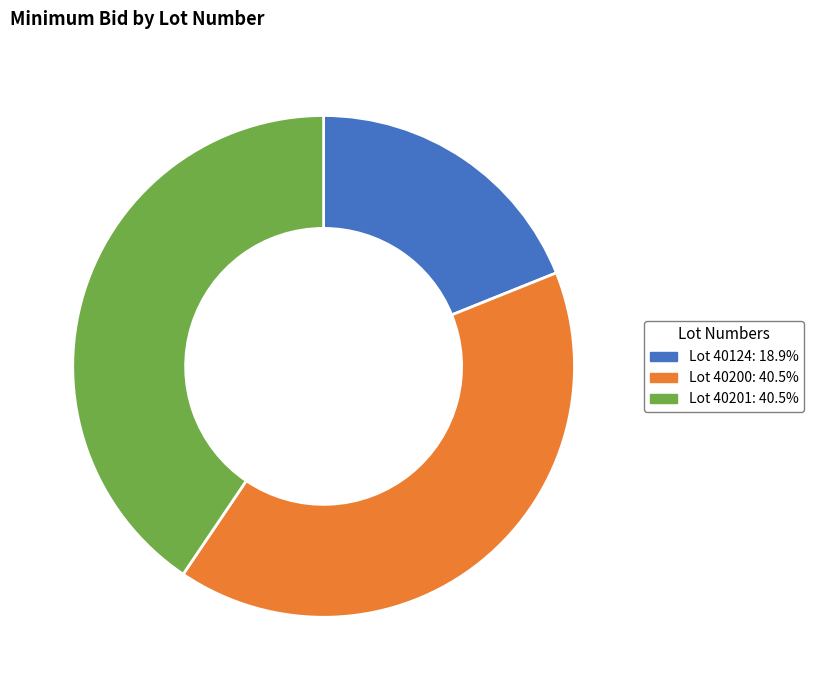

Does any single category account for the majority?

No